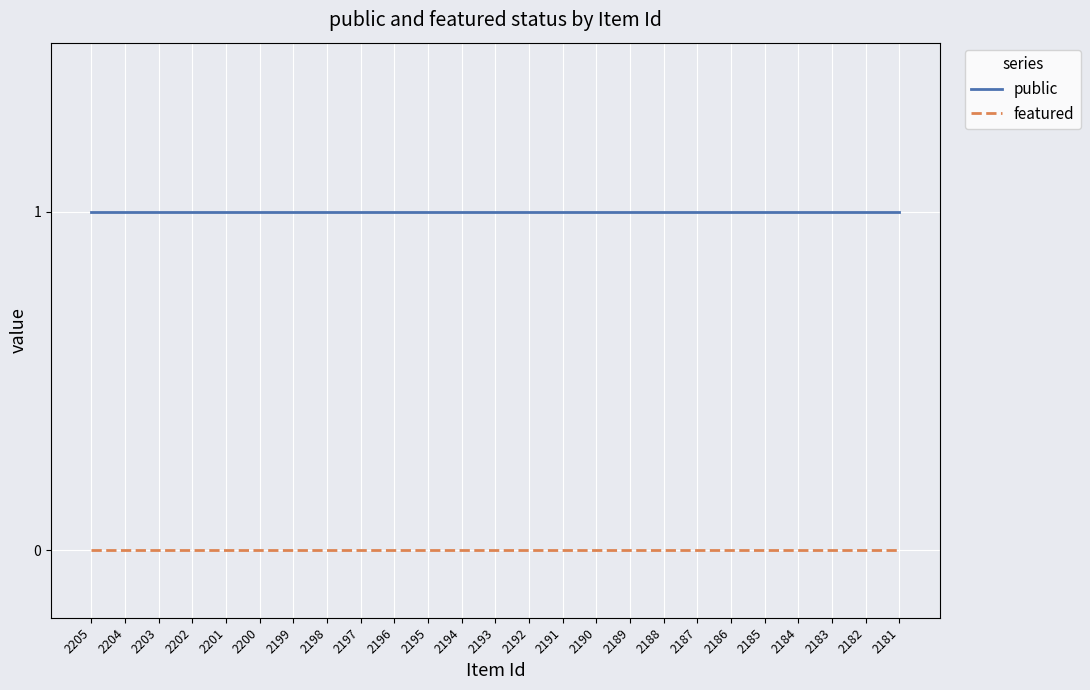

List the series in order of their overall mean, lowest first.

featured, public